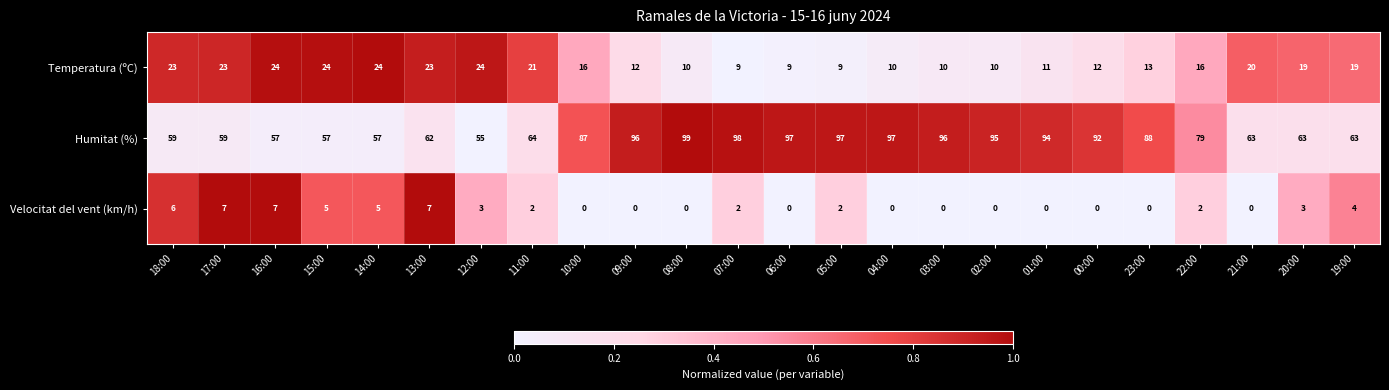

What is the spread (max minus min) of values at 00:00?

92